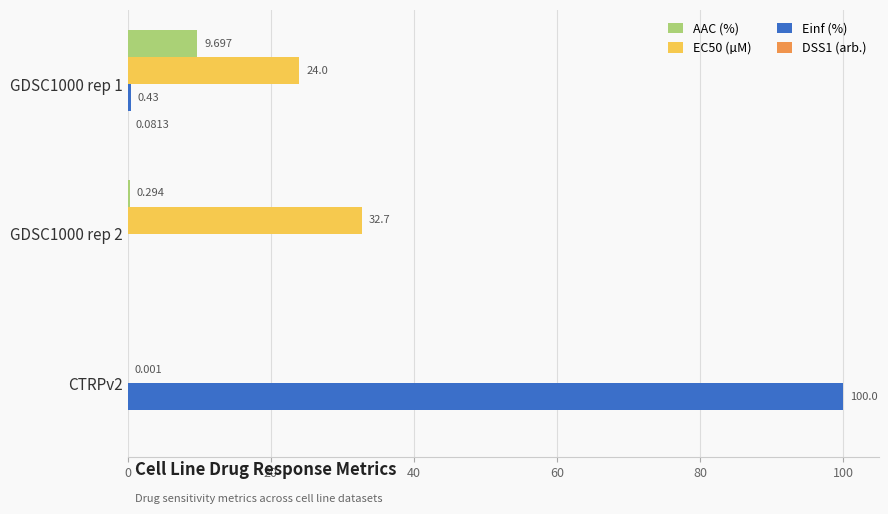

Which series changed the most between GDSC1000 rep 1 and GDSC1000 rep 2?

AAC (%)